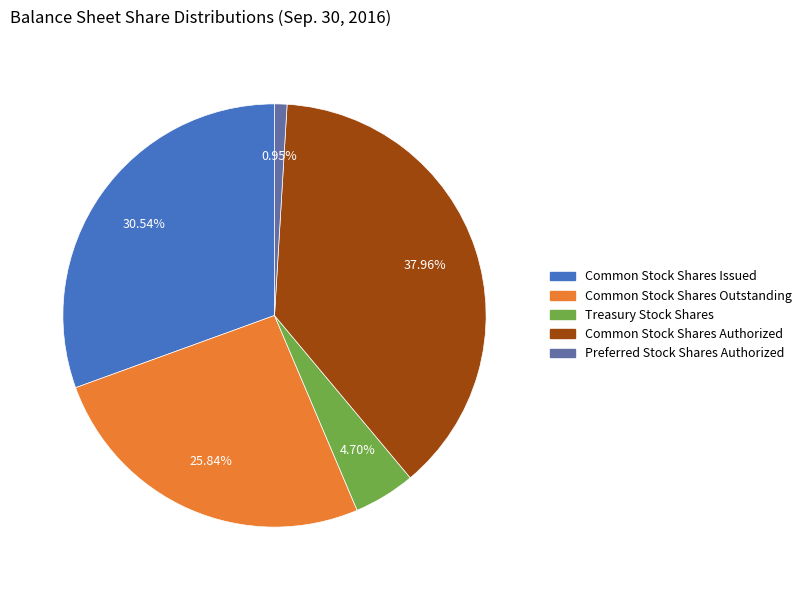

Is there a majority slice in this chart?

No